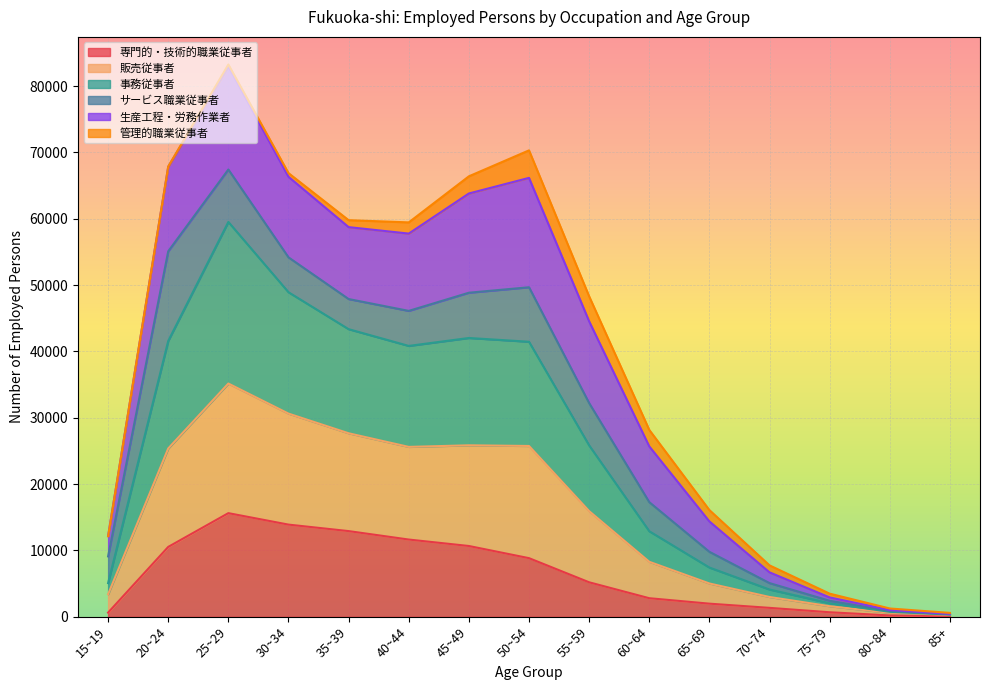

At which category is the sum across all series the highest?

25~29